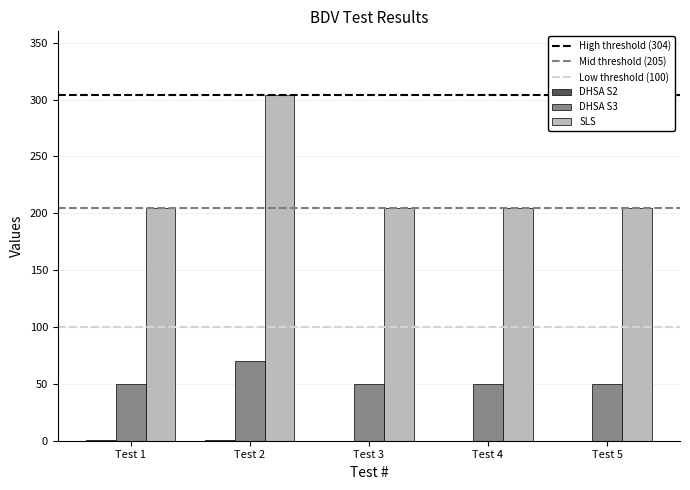

Between Test 1 and Test 2, which series saw the biggest shift?

SLS